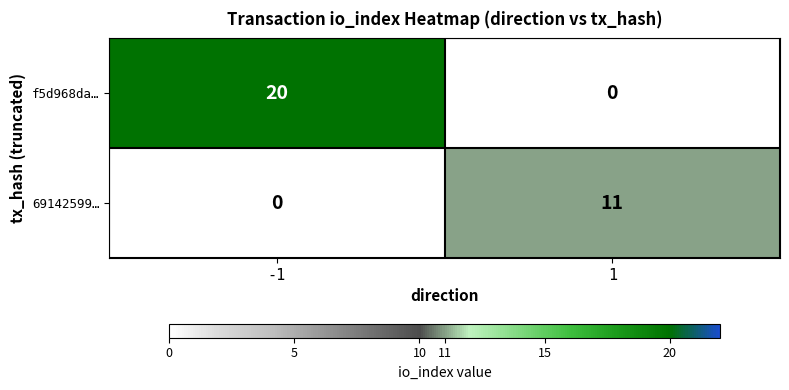

True or false: 69142599… has a value of -4 at -1.

False